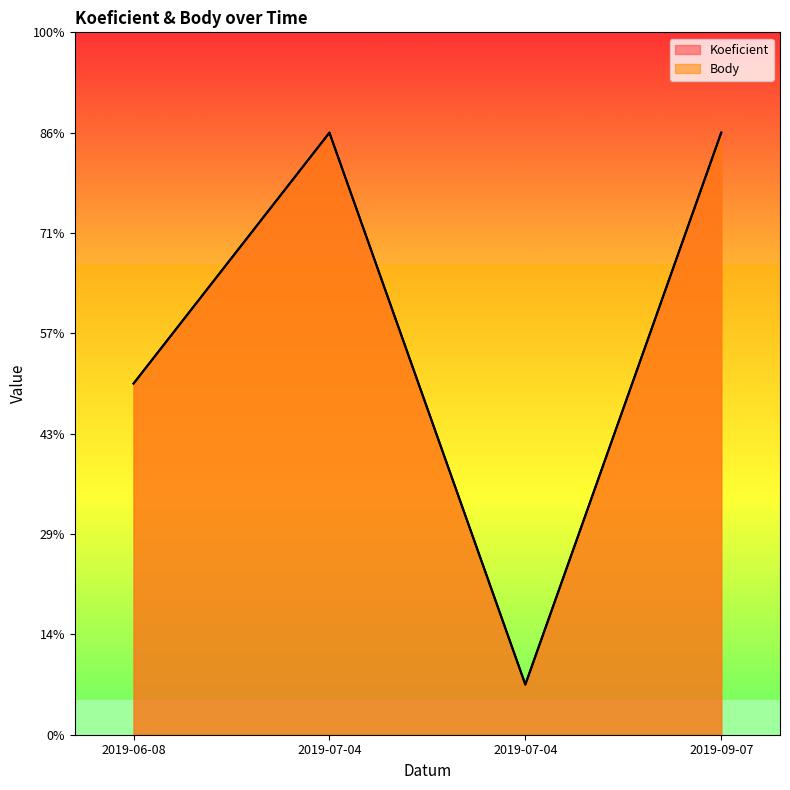

List the series in order of their peak value, lowest first.

Koeficient, Body